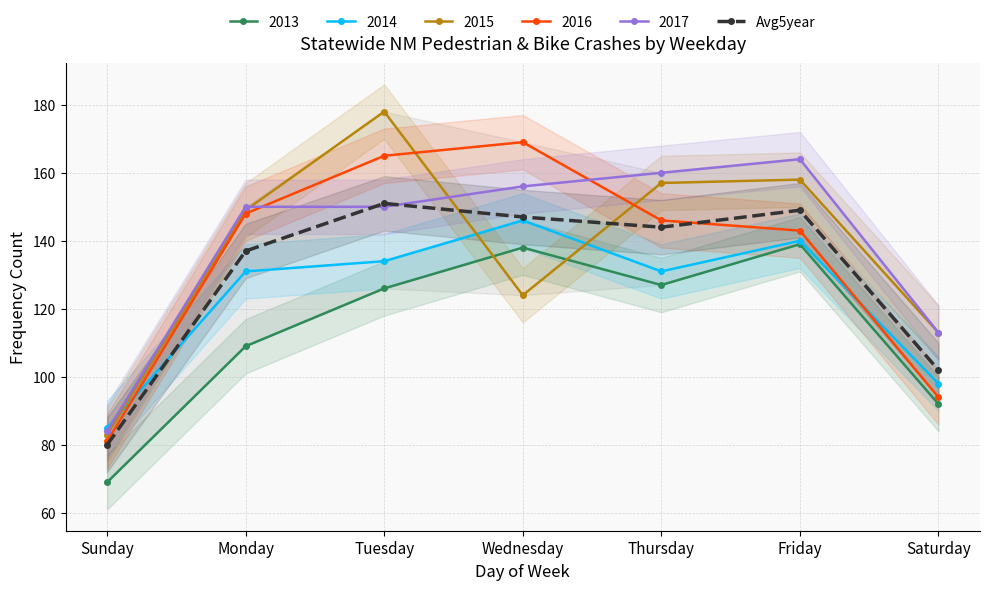

What is the smallest value displayed?

80